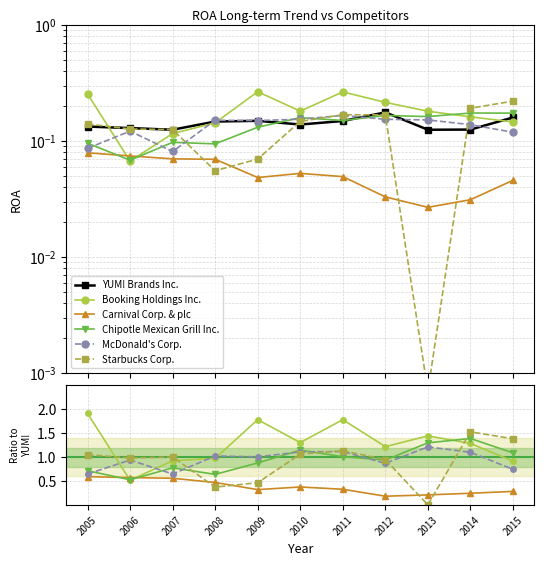

Reading right to left, what are all the values shown in this chart?

YUM! Brands Inc.: 0.2	0.1	0.1	0.2	0.1	0.1	0.1	0.1	0.1	0.1	0.1
Booking Holdings Inc.: 0.9	1.3	1.4	1.2	1.8	1.3	1.8	1.0	0.9	0.5	1.9
Carnival Corp. & plc: 0.3	0.2	0.2	0.2	0.3	0.4	0.3	0.5	0.6	0.6	0.6
Chipotle Mexican Grill Inc.: 1.1	1.4	1.3	0.9	1.0	1.1	0.9	0.6	0.8	0.5	0.7
McDonald's Corp.: 0.7	1.1	1.2	0.9	1.1	1.1	1.0	1.0	0.6	0.9	0.6
Starbucks Corp.: 1.4	1.5	0.0	1.0	1.1	1.1	0.5	0.4	1.0	1.0	1.1